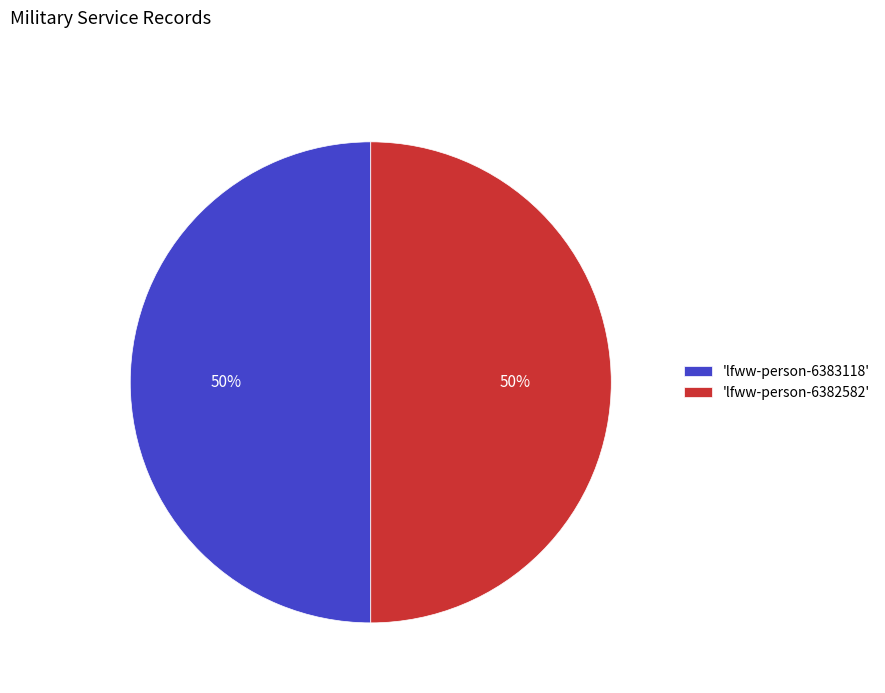

How many slices are in this pie chart?

2